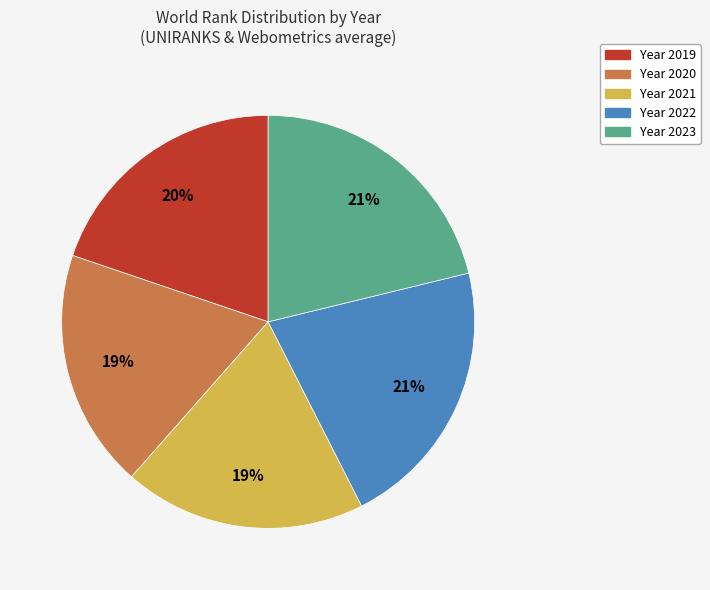

Does any single category account for the majority?

No